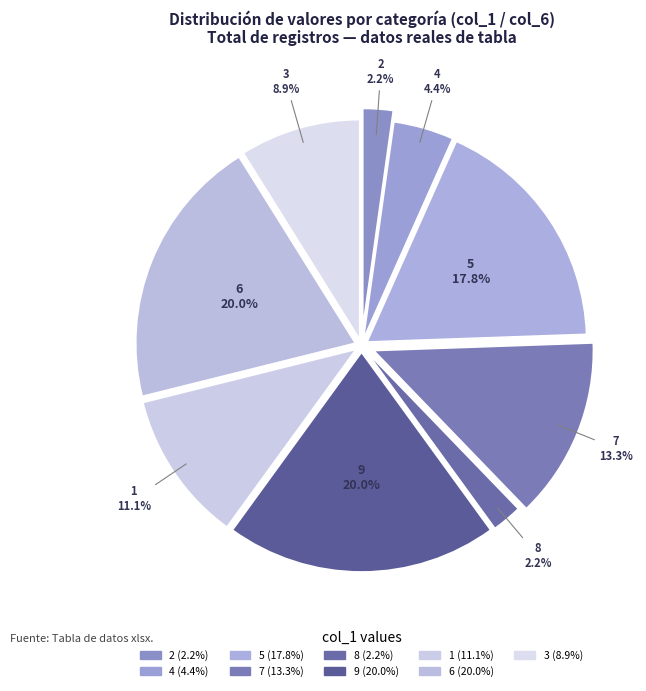

To the nearest percent, what percentage of the pie is 2?

2%